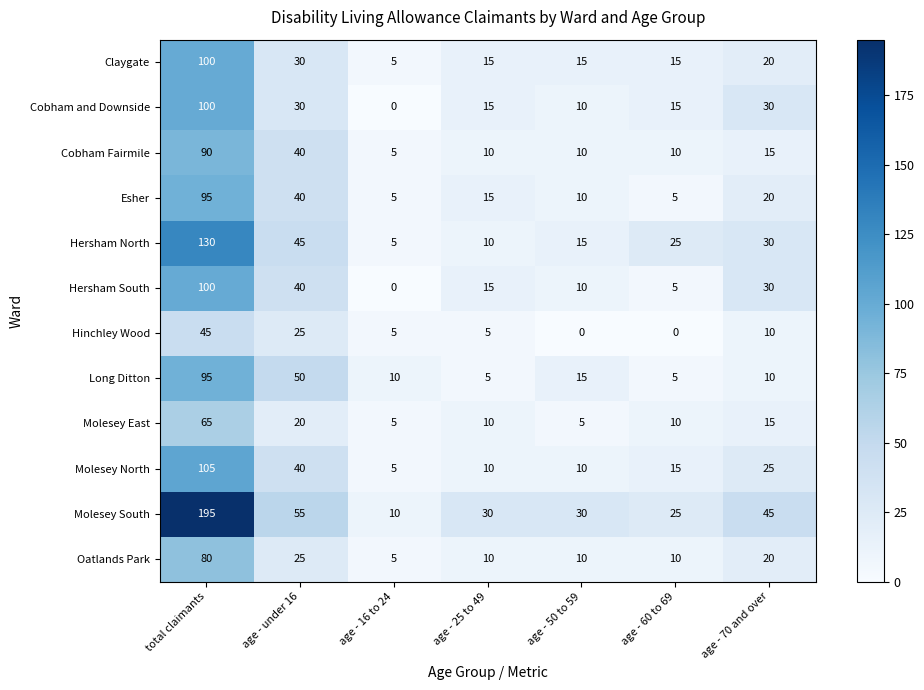

Is it true that Esher equals 148 at total claimants?

False